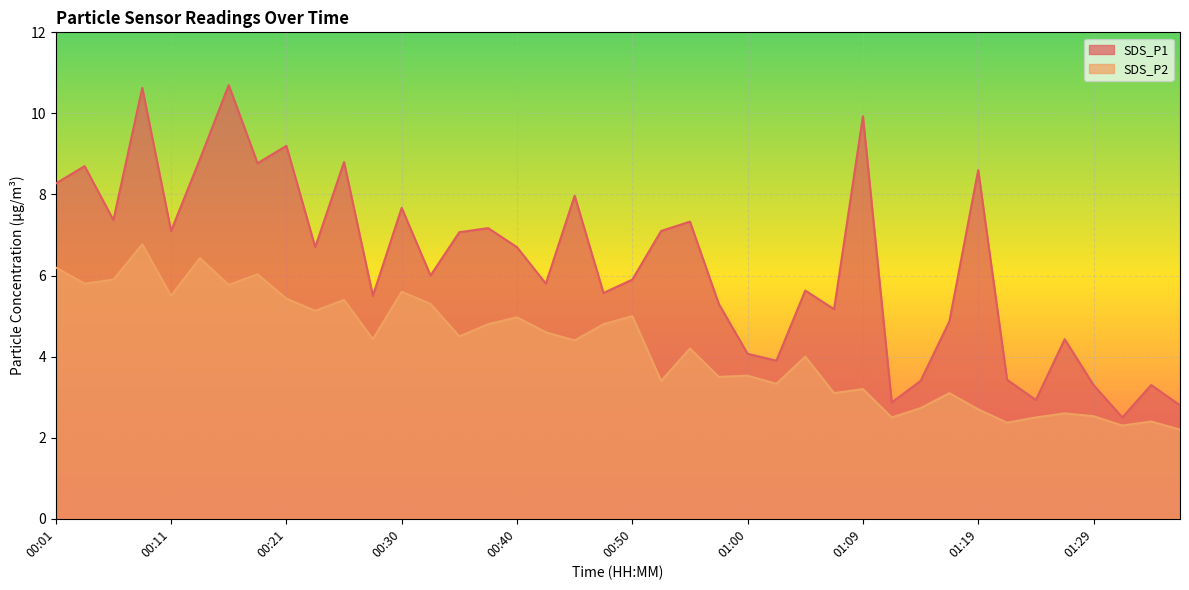

Count the number of categories in the chart.

40